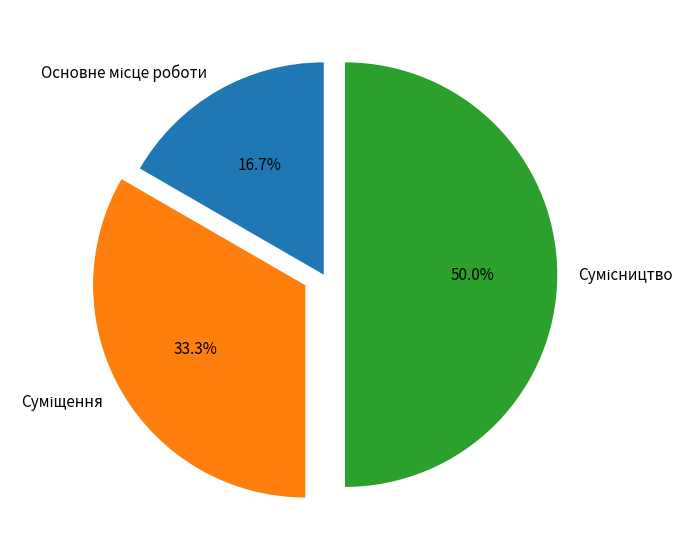

To the nearest percent, what percentage of the pie is Суміщення?

33%